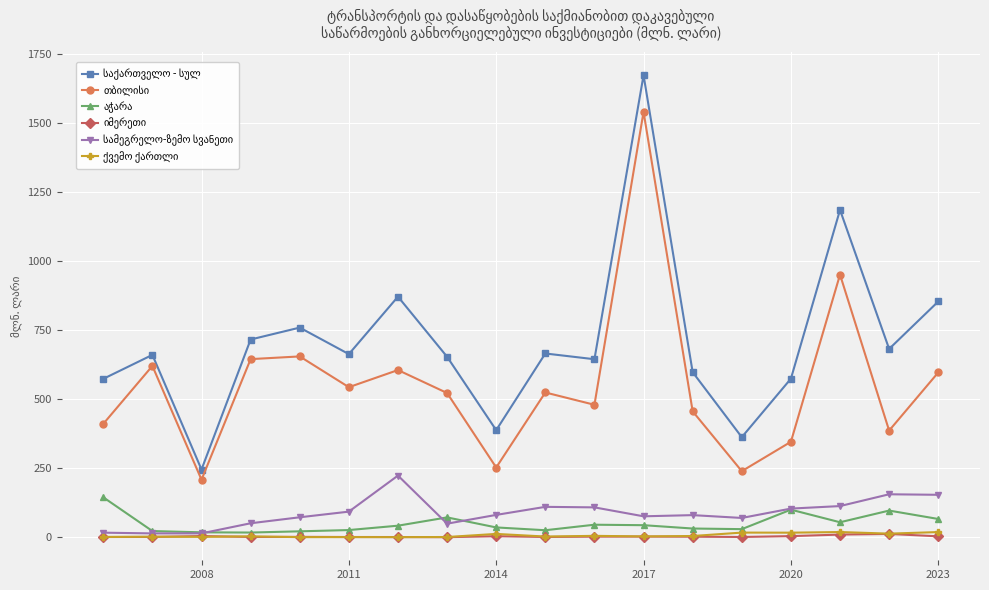

What is the greatest value displayed?

1672.6